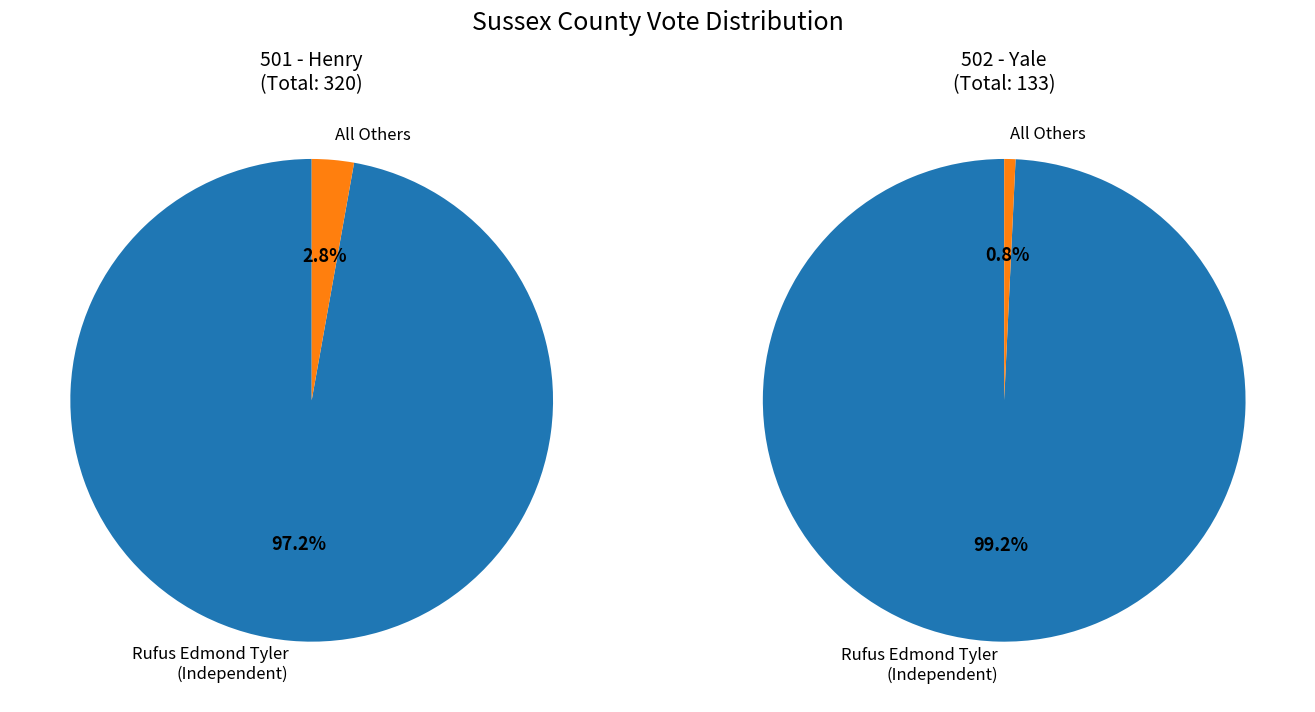

Is there any slice that represents more than half of the pie?

Yes